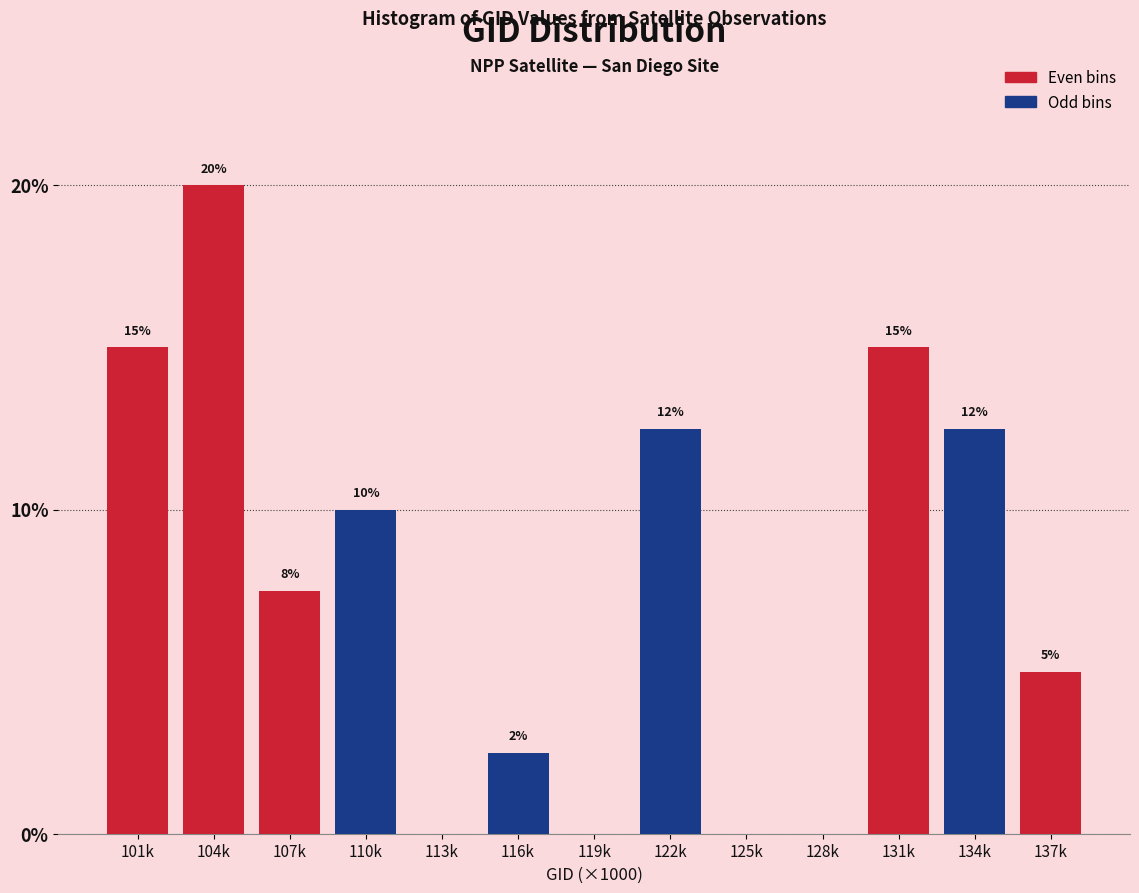

What is the approximate value at 110k?

10.0